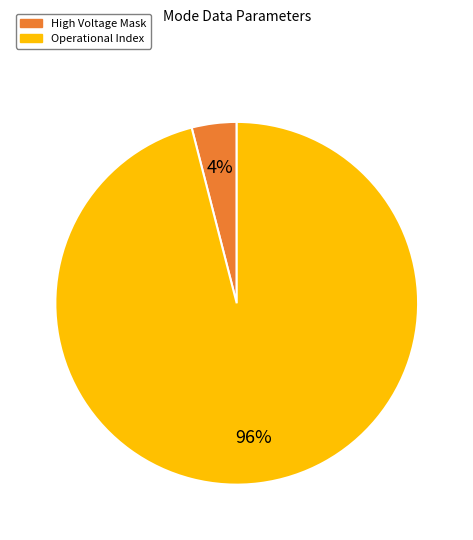

How many slices are in this pie chart?

2